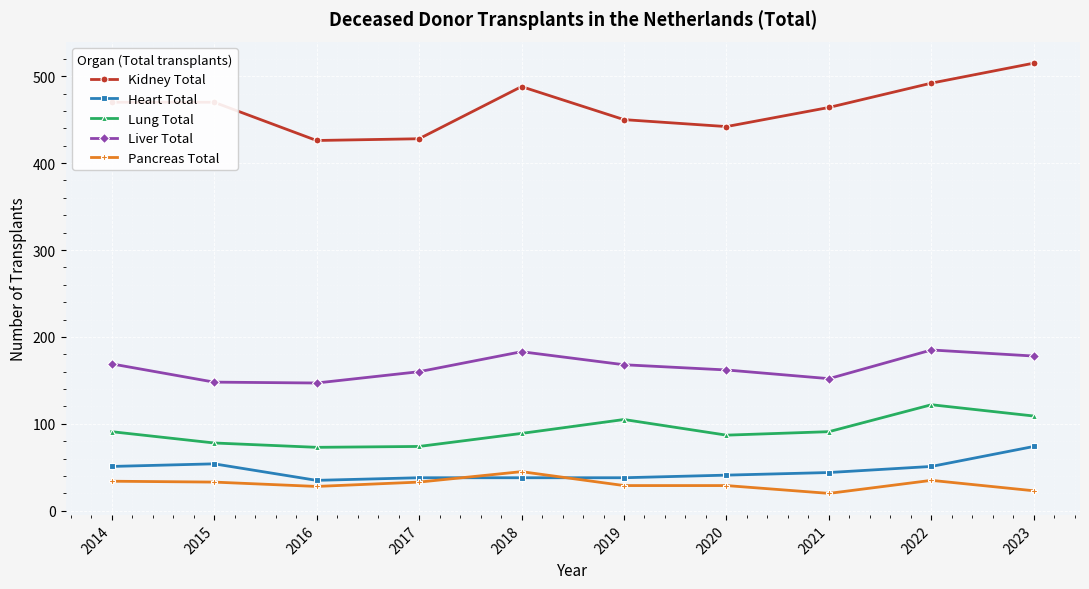

How many lines are shown in the chart?

5